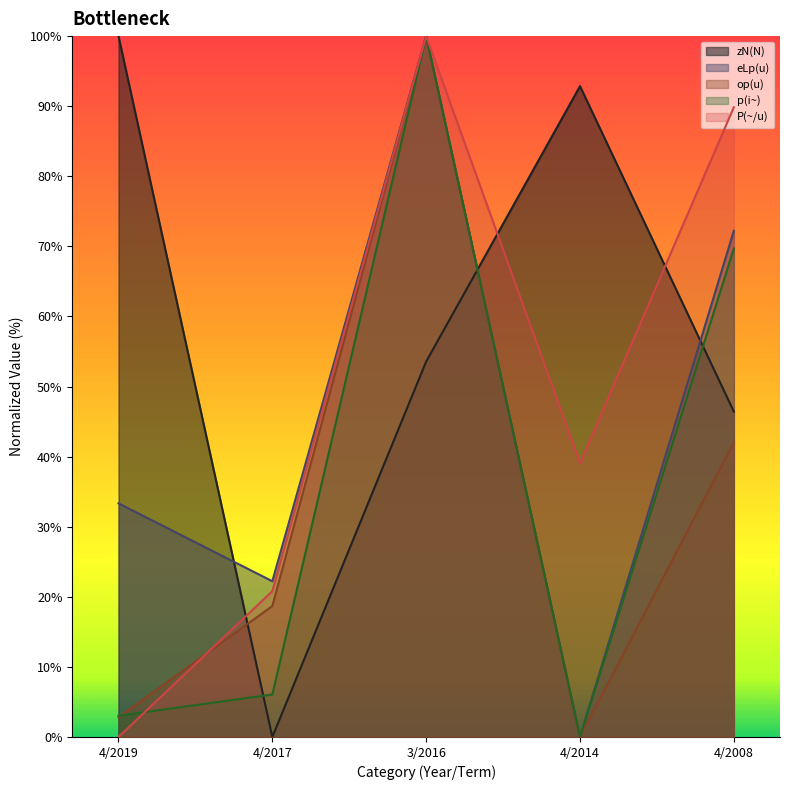

Rank the series at 4/2017 from highest to lowest value.

eLp(u), P(~/u), op(u), p(i~), zN(N)